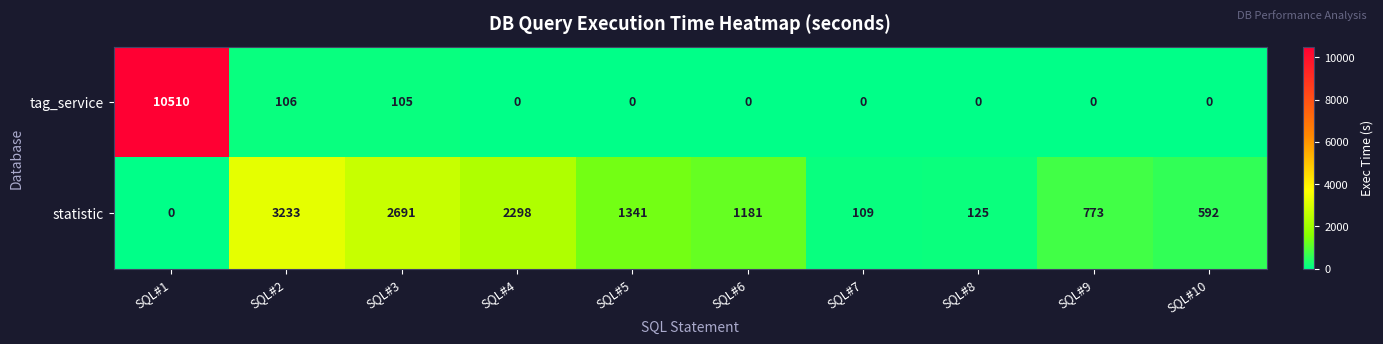

True or false: tag_service has a value of 5896 at SQL#5.

False